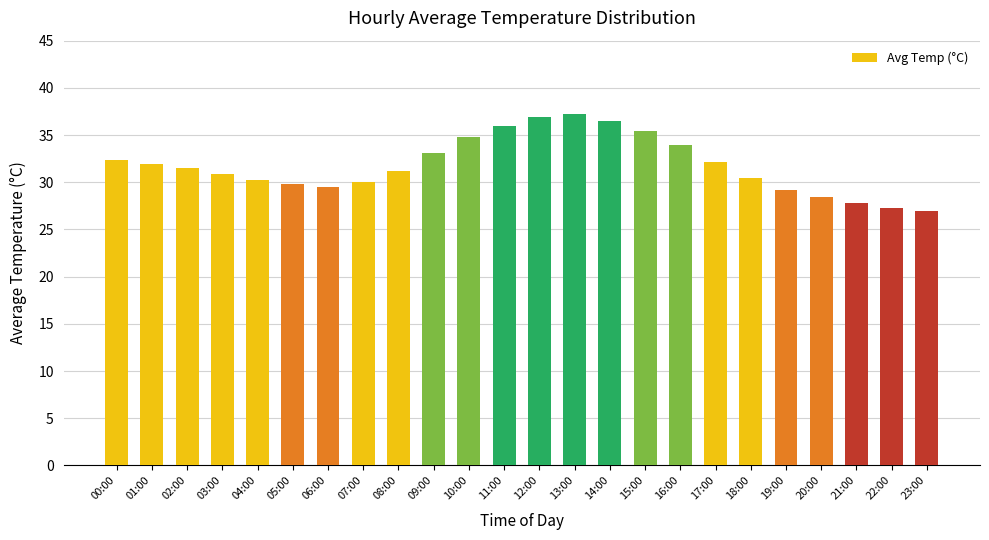

True or false: the data shows 32.1 at 17:00.

True